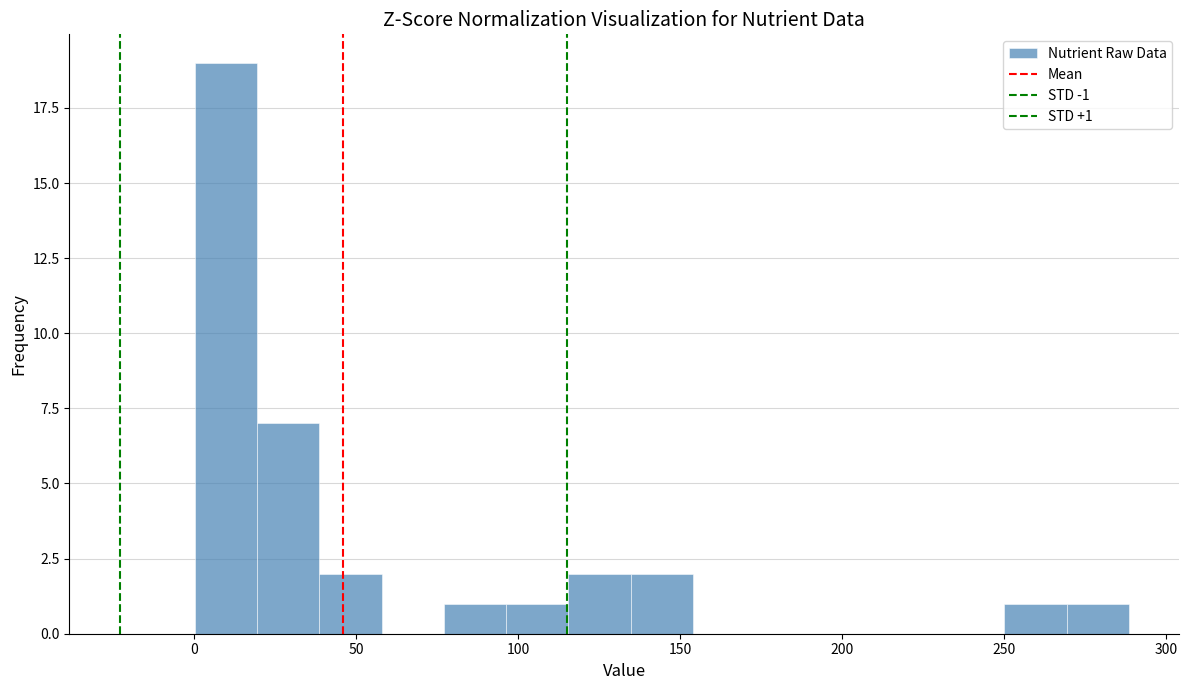

Around what value on the x-axis is the tallest bar? Give the approximate position of its centre, as read against the axis.

10